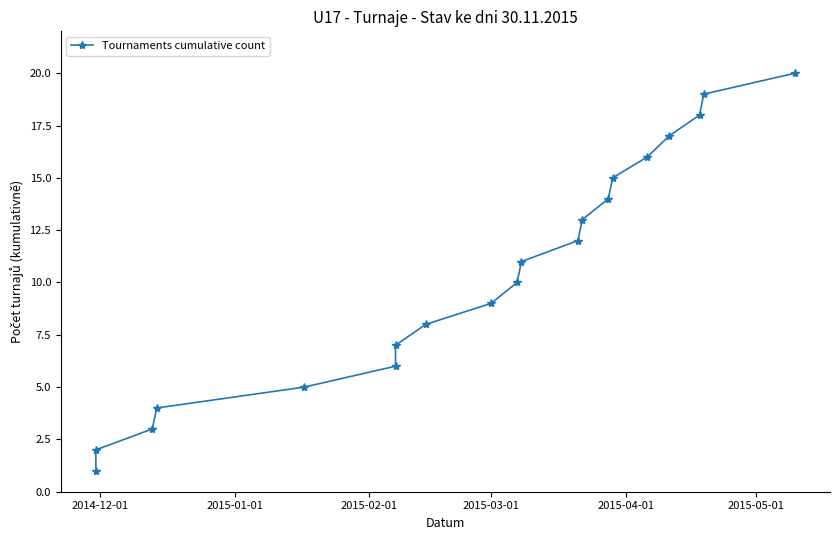

How many lines are shown in the chart?

1